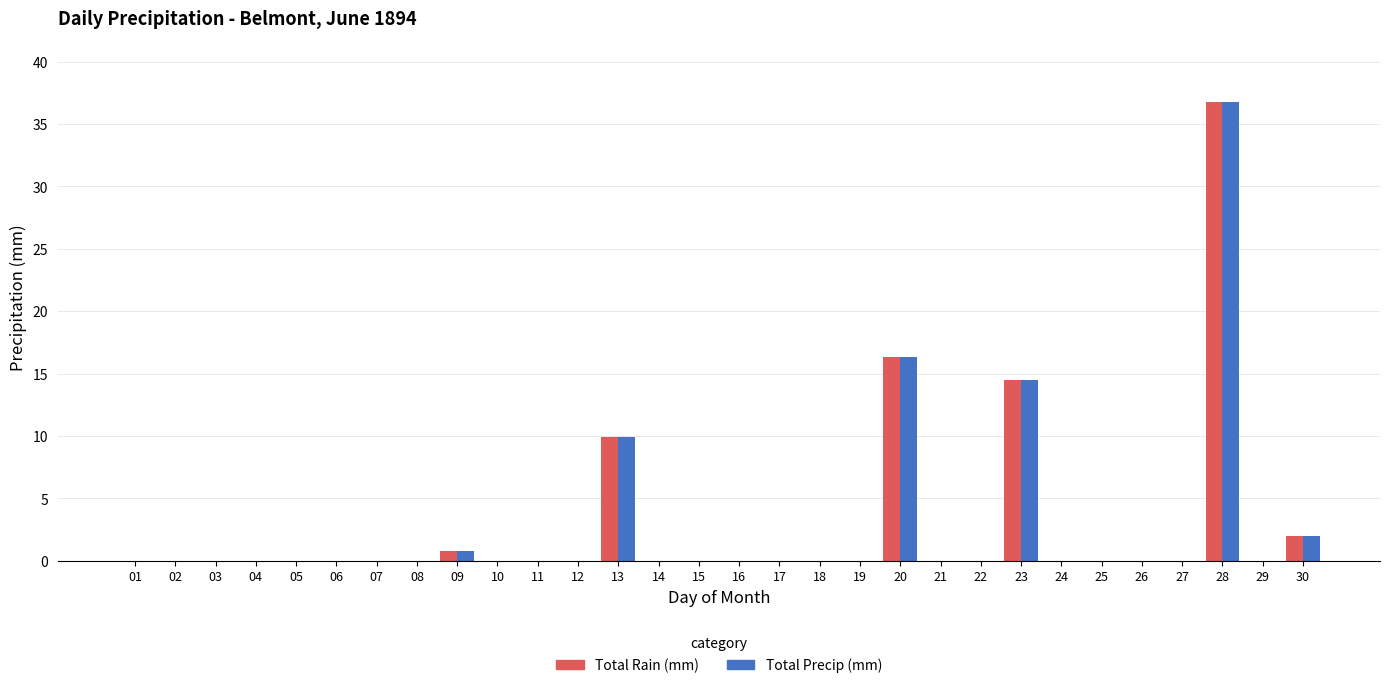

How many groups of bars are there?

30